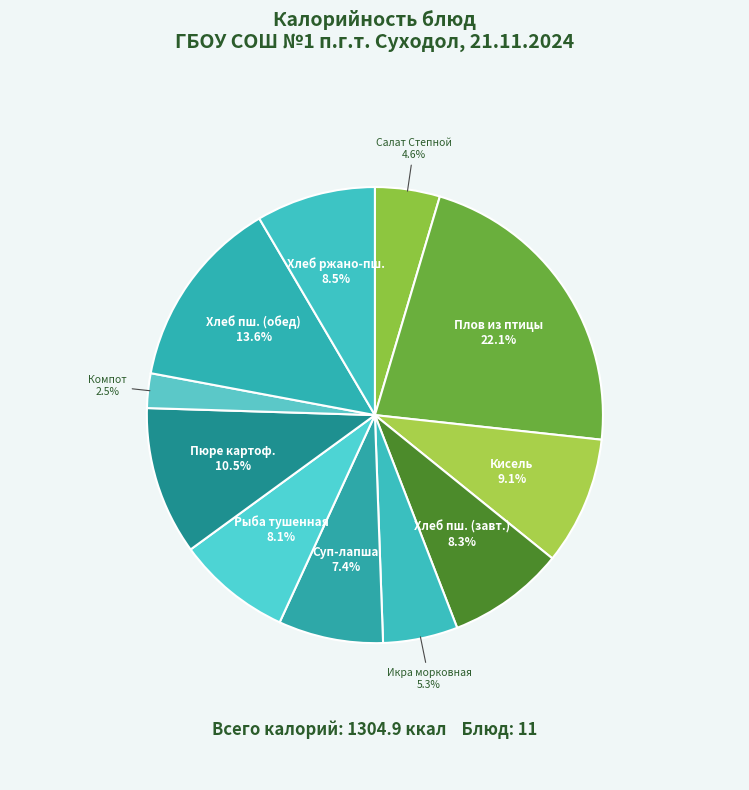

Rank the categories by value from highest to lowest.

Плов из птицы (Завтрак), Хлеб пшеничный (Обед), Пюре картофельное (Обед), Кисель (Завтрак), Хлеб ржано-пшеничный (Обед), Хлеб пшеничный (Завтрак), Рыба тушенная (Обед), Суп-лапша домашняя (Обед), Икра морковная (Обед), Салат Степной (Завтрак), Компот из ягод (Обед)